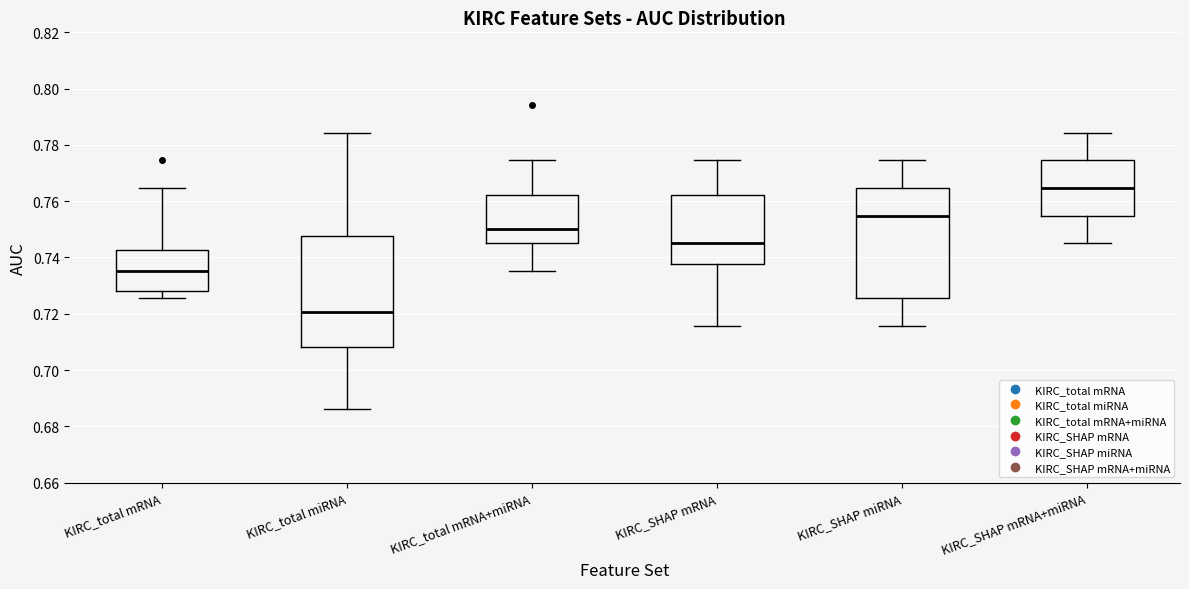

Which box has the highest median line?

KIRC_SHAP mRNA+miRNA